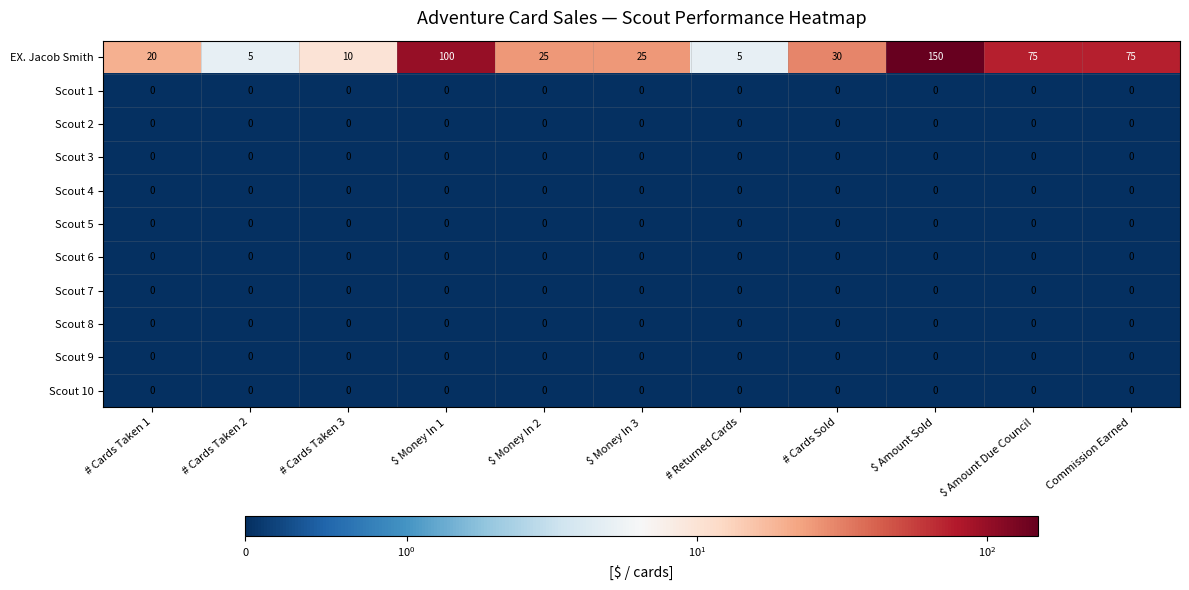

What is the spread (max minus min) of values at Commission Earned?

75